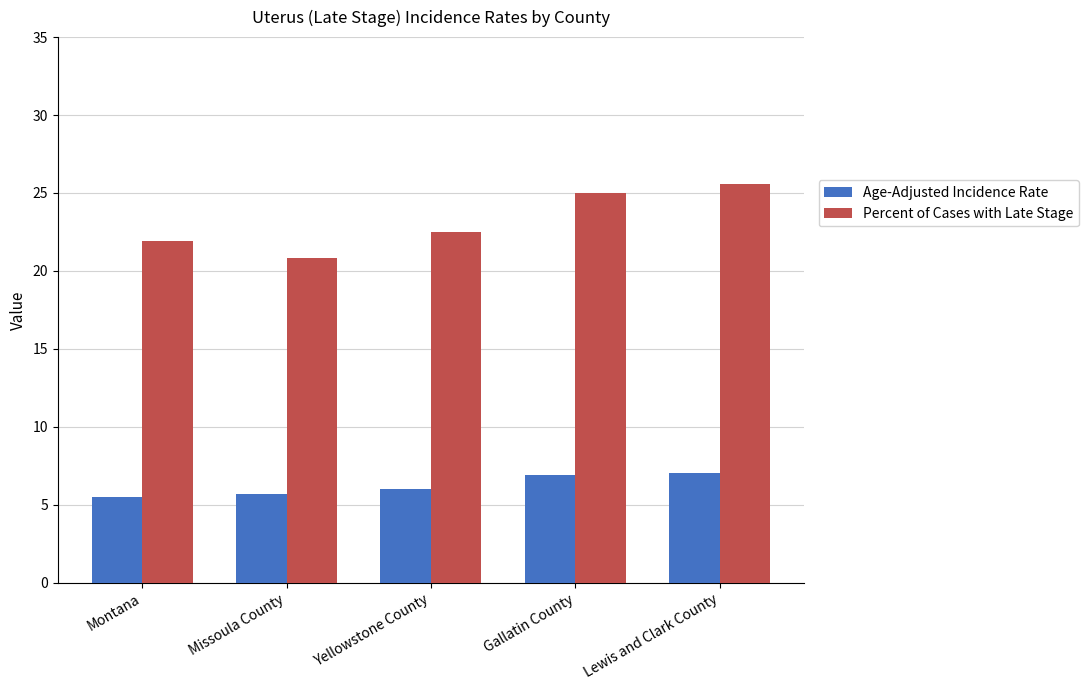

Which series has the widest spread of values?

Percent of Cases with Late Stage